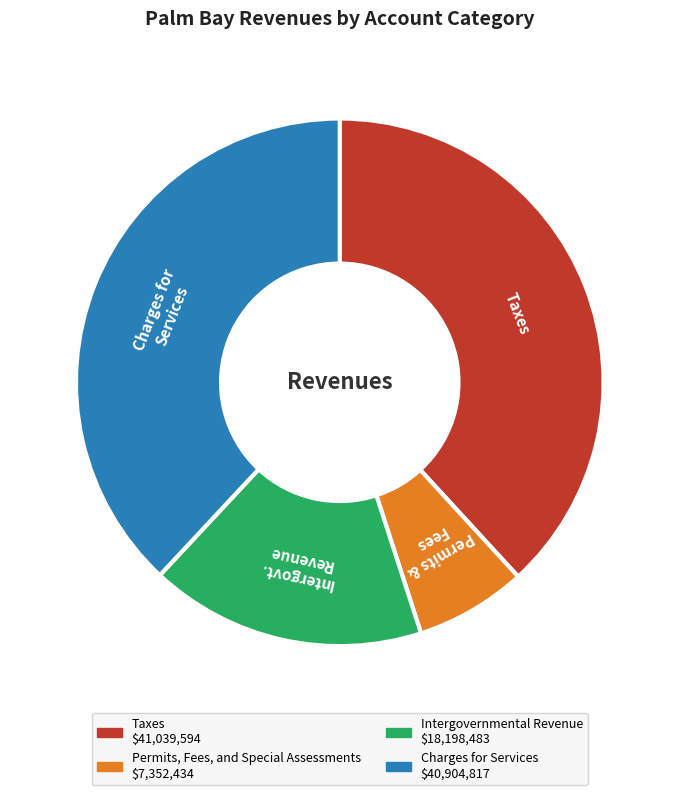

True or false: Permits, Fees, and Special Assessments accounts for 1% of the total.

False